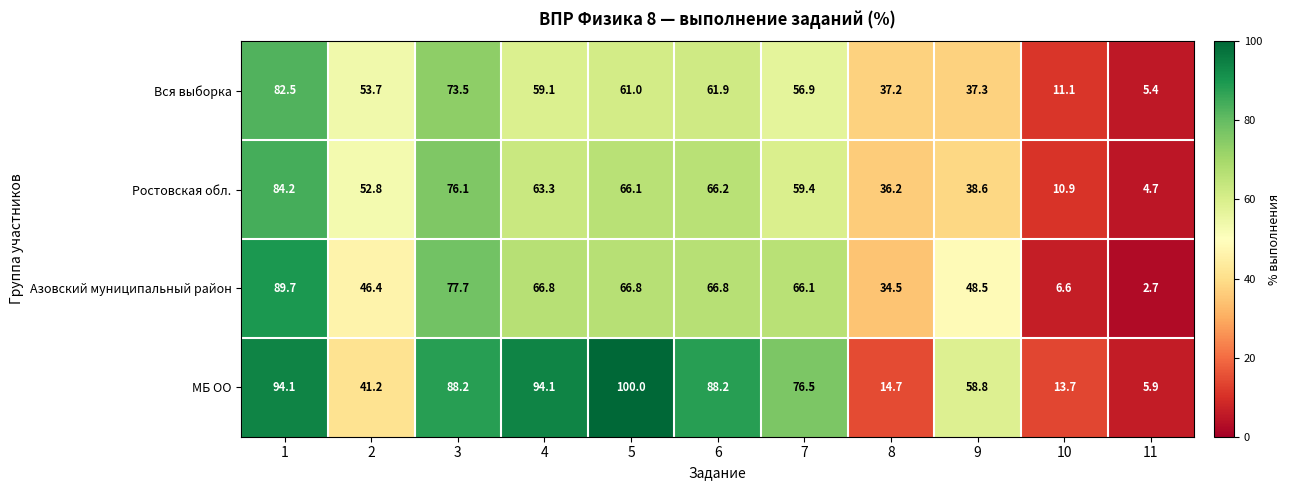

At 3, list the series in order from smallest to largest.

Вся выборка, Ростовская обл., Азовский муниципальный район, МБ ОО